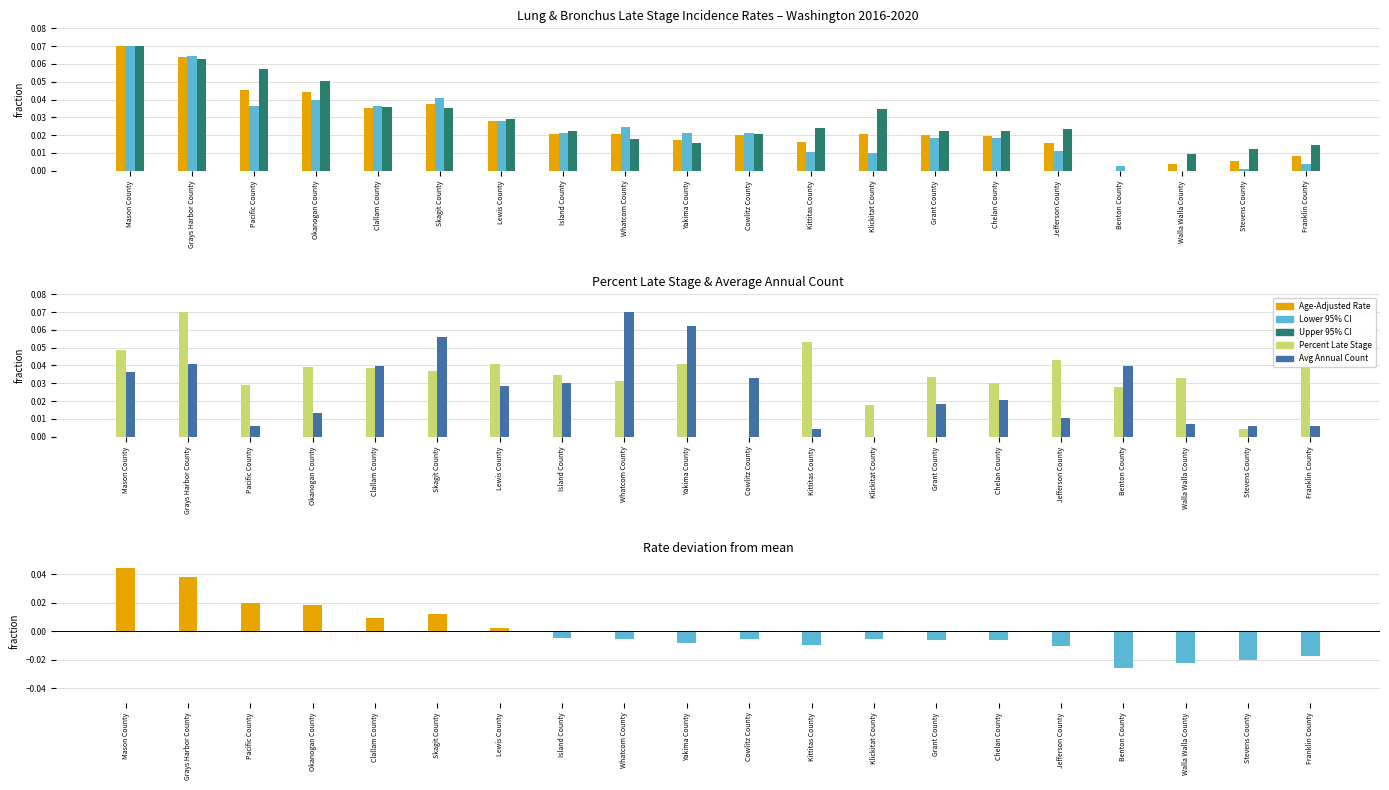

Which series changed the most between Island County and Franklin County?

Avg Annual Count